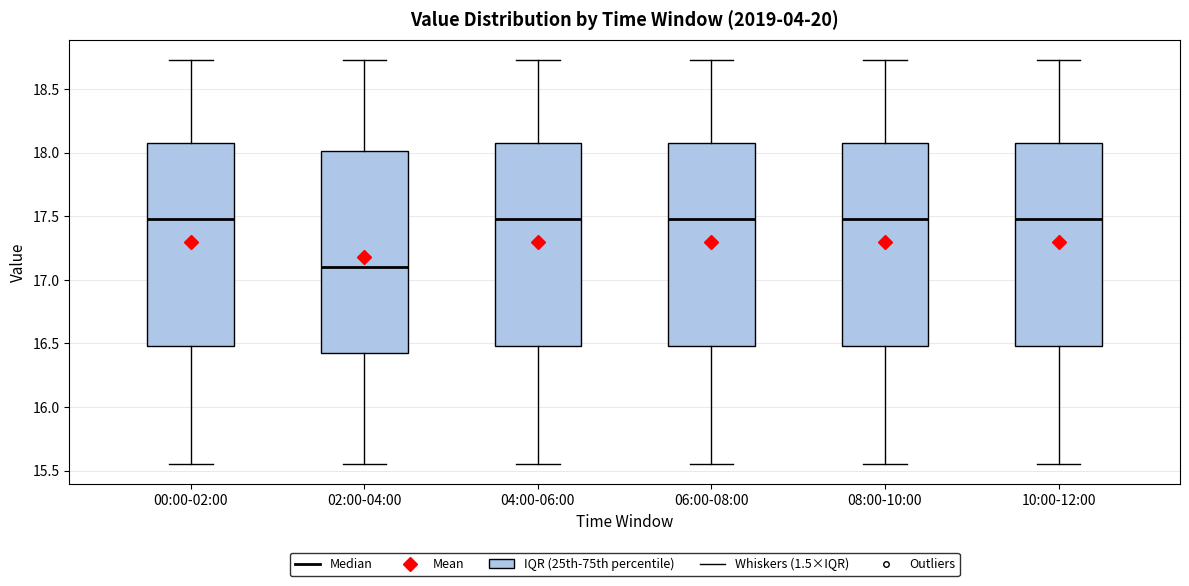

Reading left to right, read every box against the y-axis: the position of its median line, the range the box covers, and the ends of its whiskers. The values are not printed on the chart, so give them approximately, as read against the axis.

00:00-02:00: median 17.50, box 16.50 to 18.10, whiskers 15.55 to 18.75
02:00-04:00: median 17.10, box 16.45 to 18.00, whiskers 15.55 to 18.75
04:00-06:00: median 17.50, box 16.50 to 18.10, whiskers 15.55 to 18.75
06:00-08:00: median 17.50, box 16.50 to 18.10, whiskers 15.55 to 18.75
08:00-10:00: median 17.50, box 16.50 to 18.10, whiskers 15.55 to 18.75
10:00-12:00: median 17.50, box 16.50 to 18.10, whiskers 15.55 to 18.75